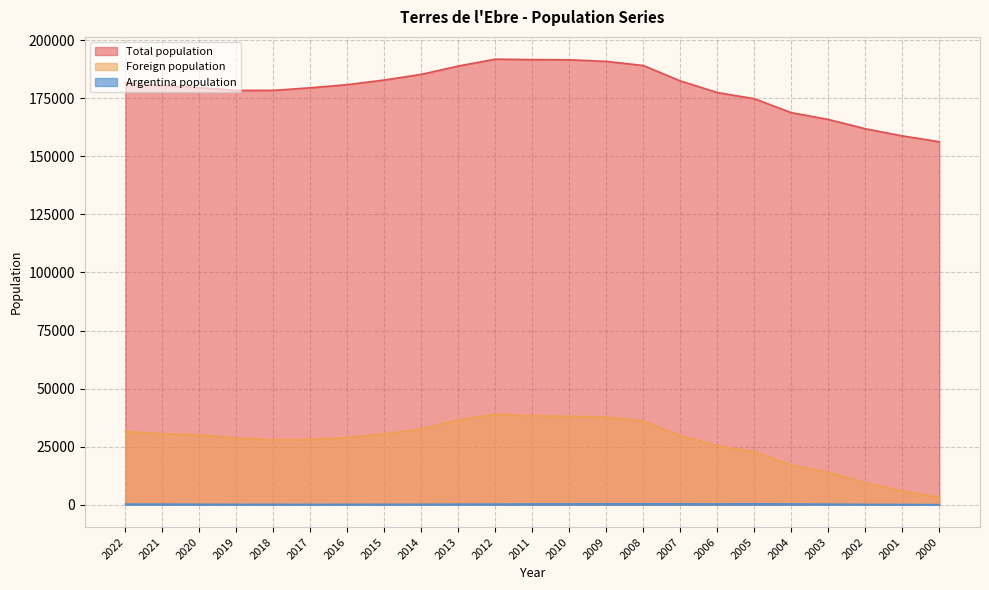

Between 2013 and 2001, which series saw the biggest shift?

Foreign population